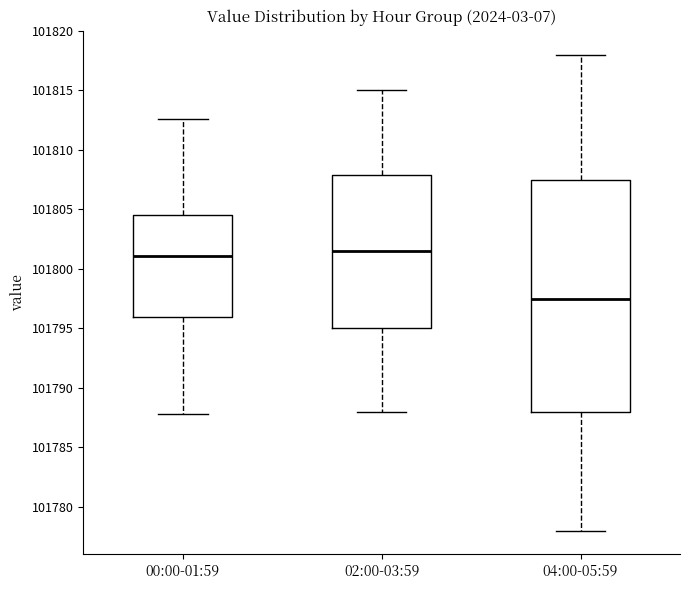

Where does the upper whisker of the box for 02:00-03:59 end on the y-axis? The values are not printed on the chart, so give them approximately, as read against the axis.

101815.0